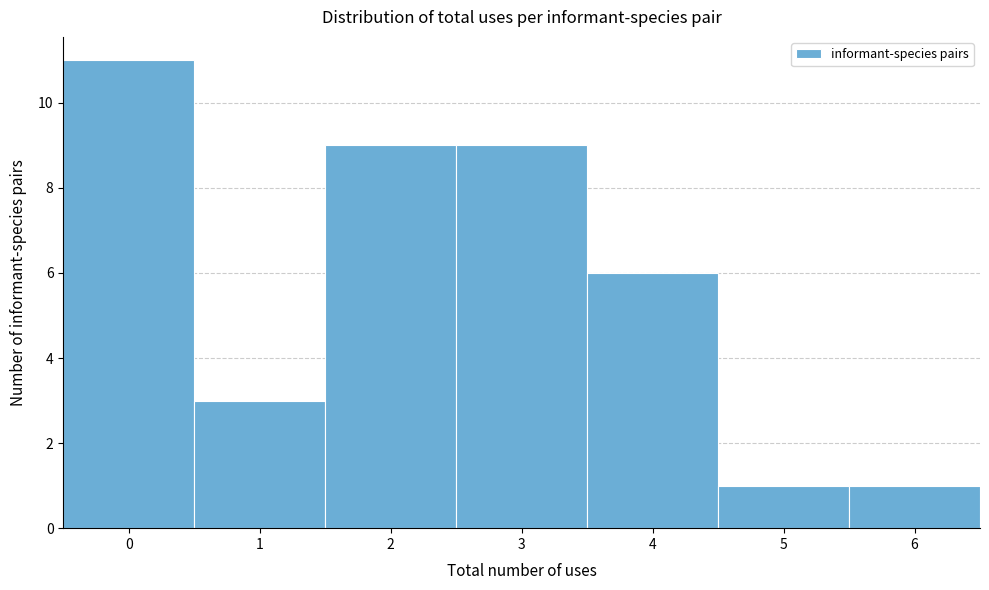

Over which range of the x-axis is the bar tallest?

-0.5 to 0.5